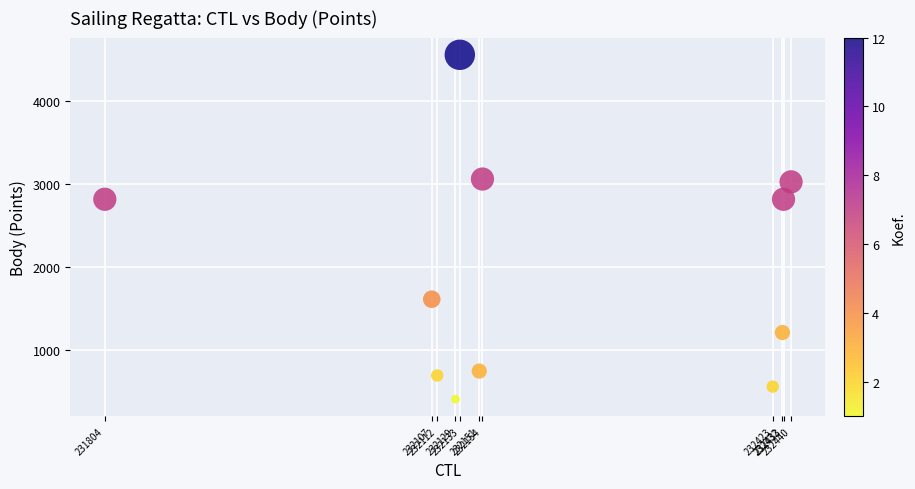

What is the average Y value?

1951